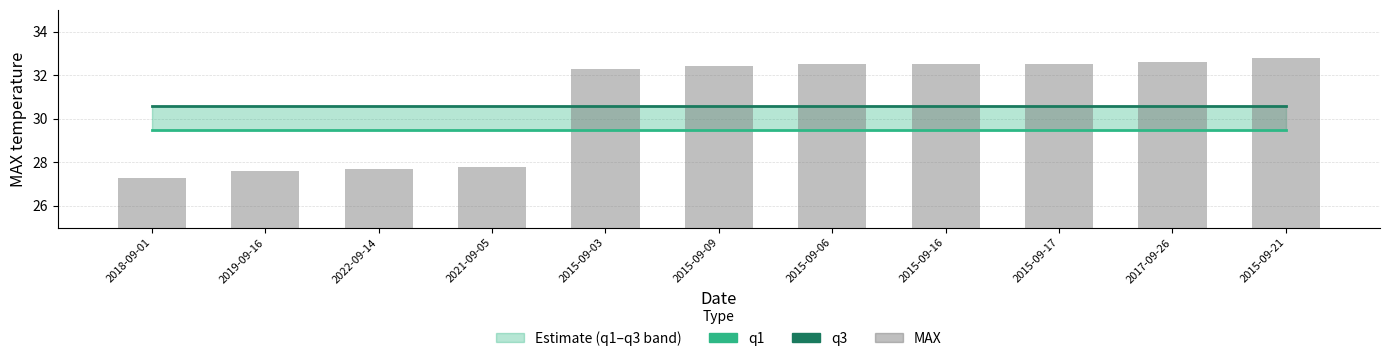

Does the chart contain any negative values?

No